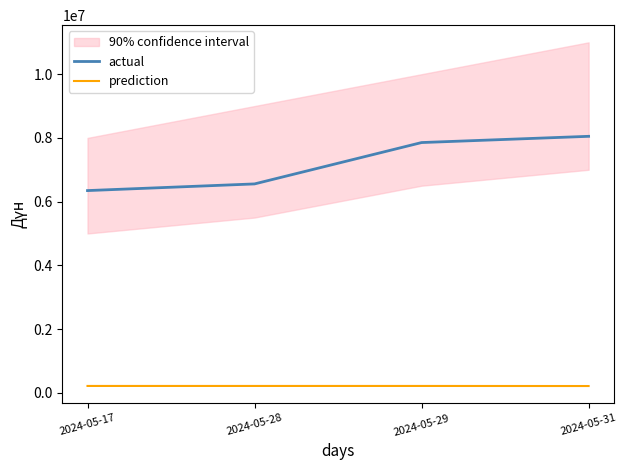

What are all the series names shown in the legend?

actual, prediction